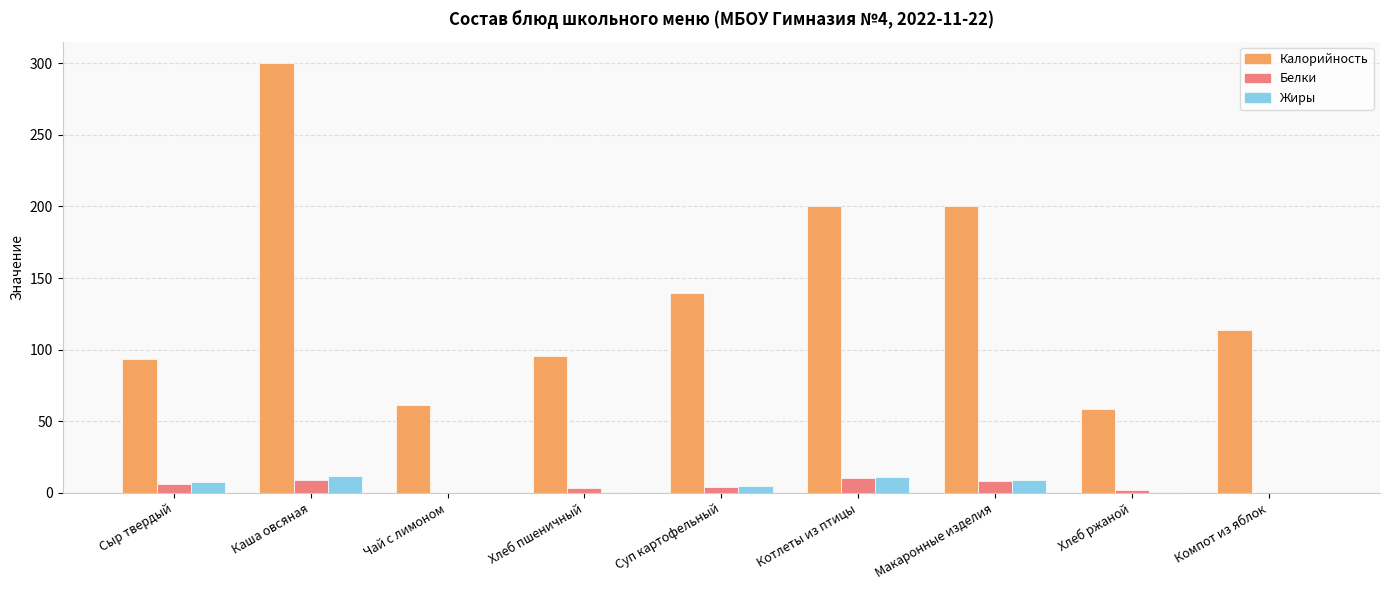

How many groups of bars are there?

9